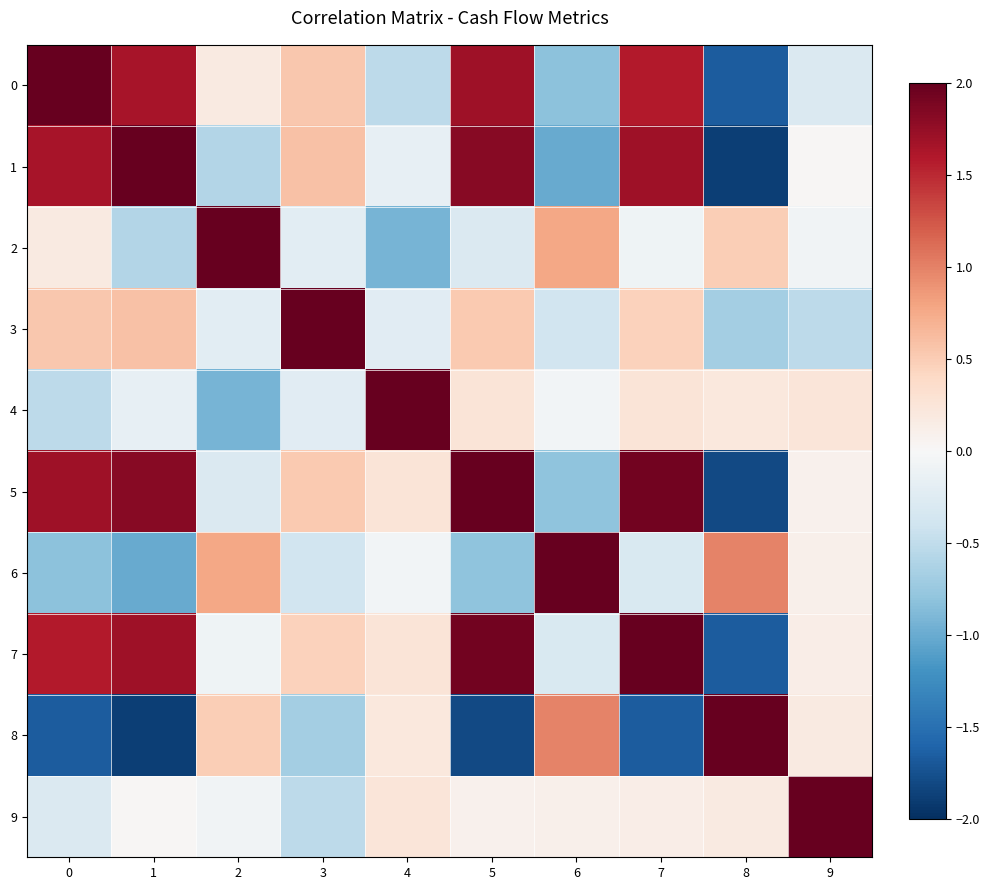

What is the total value across all series at 1?

4.1